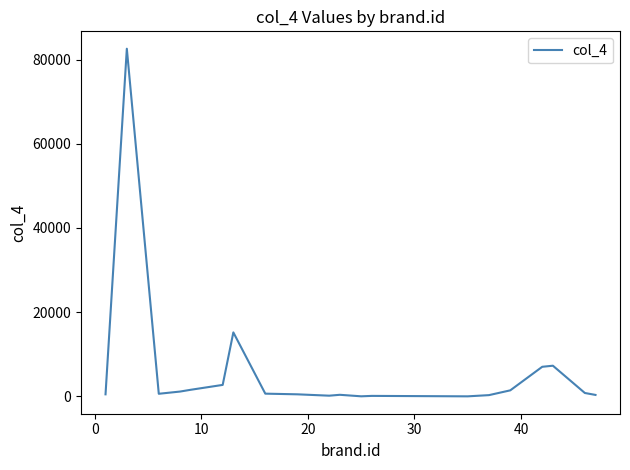

How many values are below 646?

10